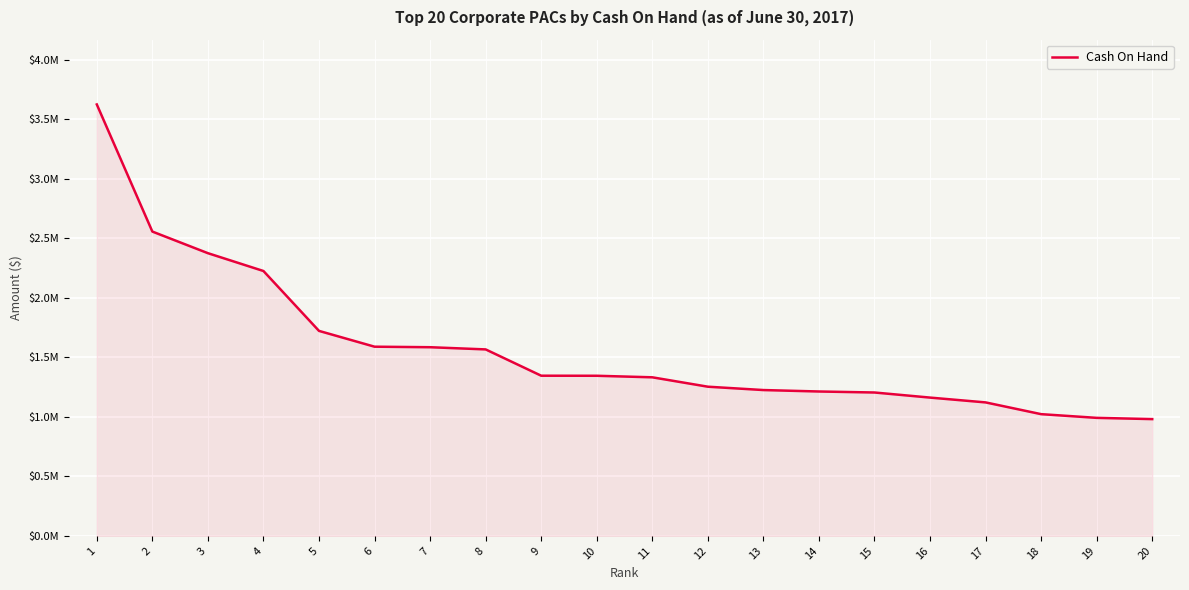

Is this an area chart (filled region under the line)?

Yes